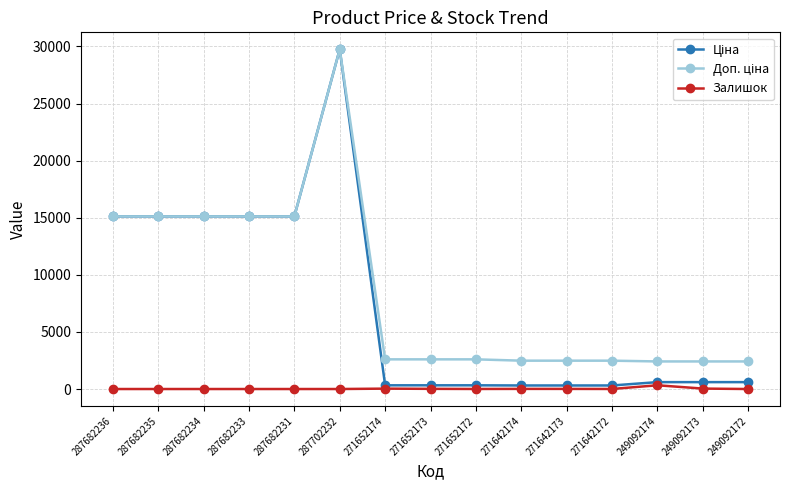

What is the spread (max minus min) of values at 287682233?

15120.0